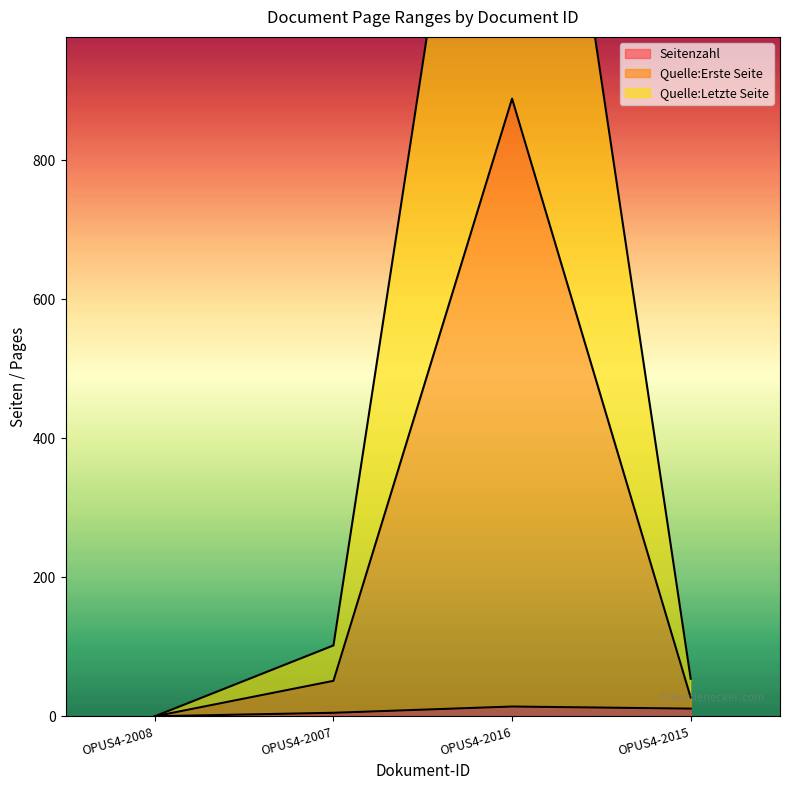

Is the value of Quelle:Erste Seite at OPUS4-2007 greater than the value of Seitenzahl at OPUS4-2007?

Yes